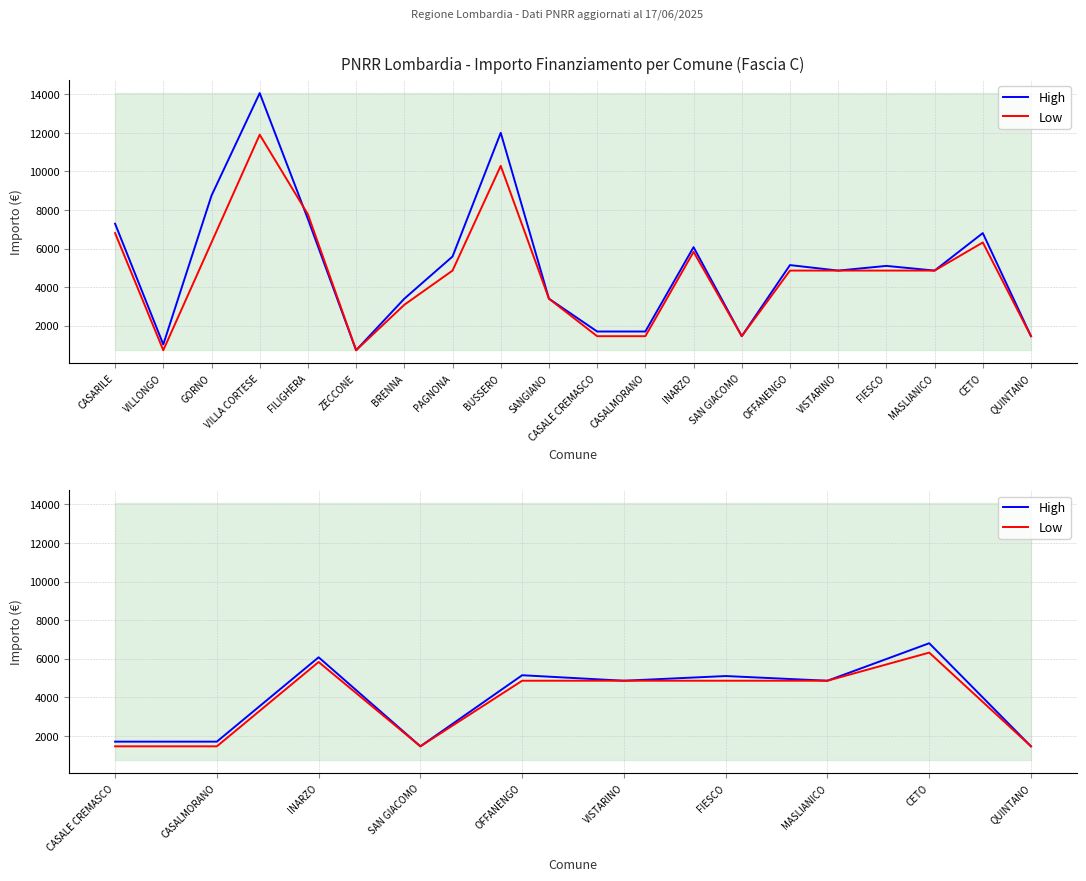

Between MASLIANICO and QUINTANO, which series saw the biggest shift?

High